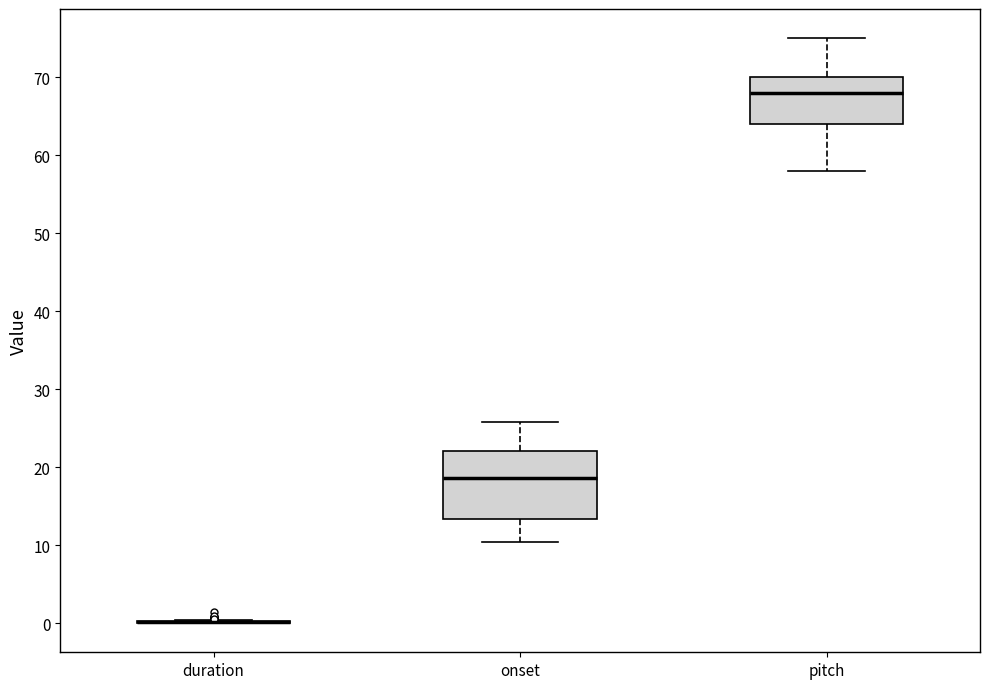

Reading left to right, transcribe this box plot: for each box, give where its median line is, the range the box spans, and where its two whiskers end, as read against the y-axis. The values are not printed on the chart, so give them approximately, as read against the axis.

duration: box collapsed to a line at 0, whiskers 0 to 0
onset: median 19, box 13 to 22, whiskers 10 to 26
pitch: median 68, box 64 to 70, whiskers 58 to 75